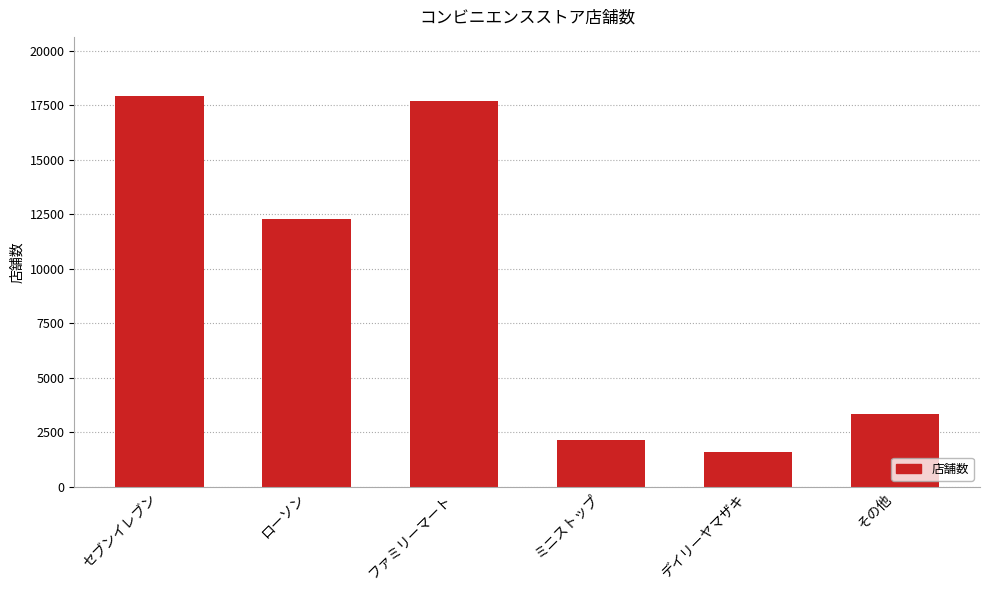

What is the value of the 4th bar from the left?

2151